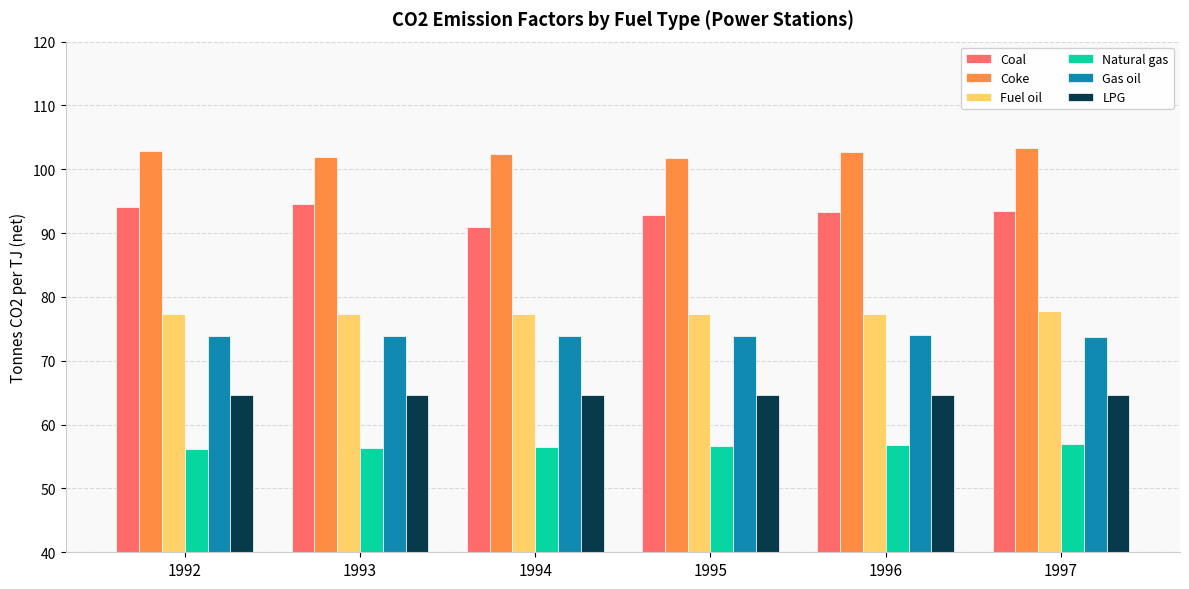

What is the difference between the highest and lowest values at 1997?

46.4